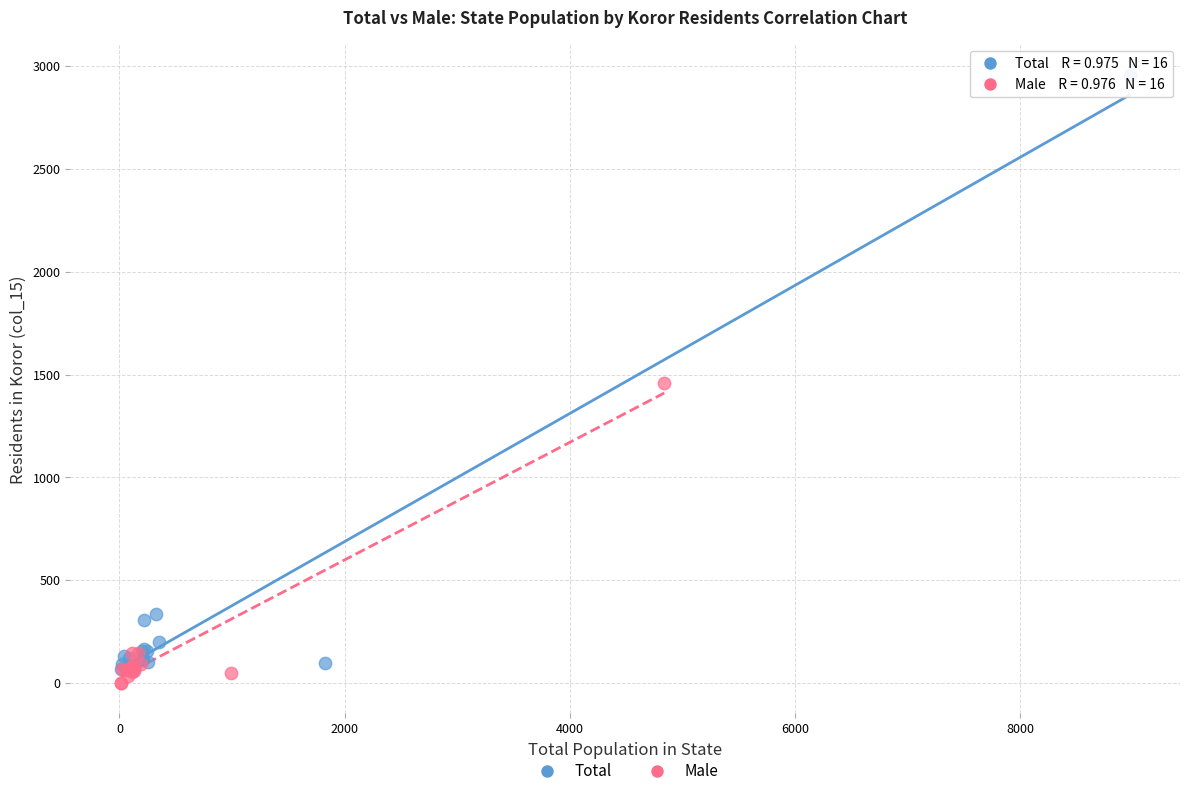

Which series has the largest Y range (max minus min)?

Total